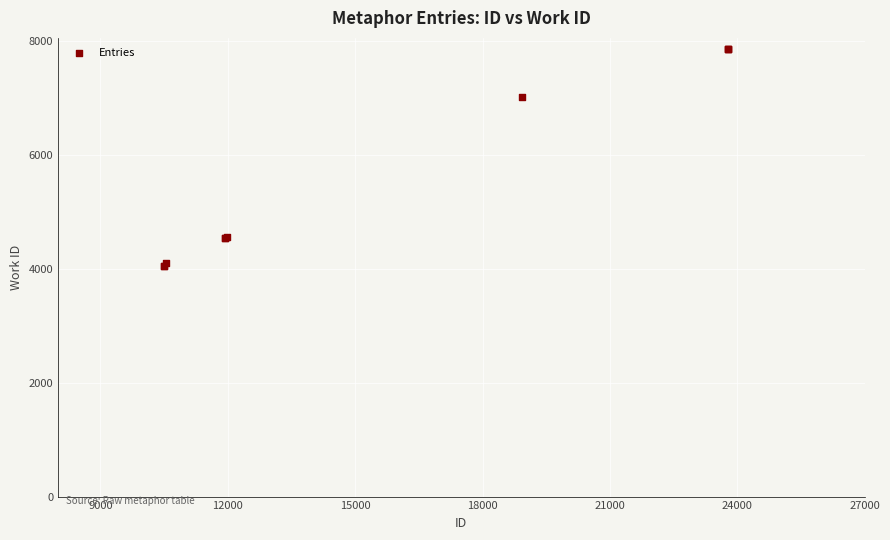

What Y value in the scatter plot is closest to 5958?

7018